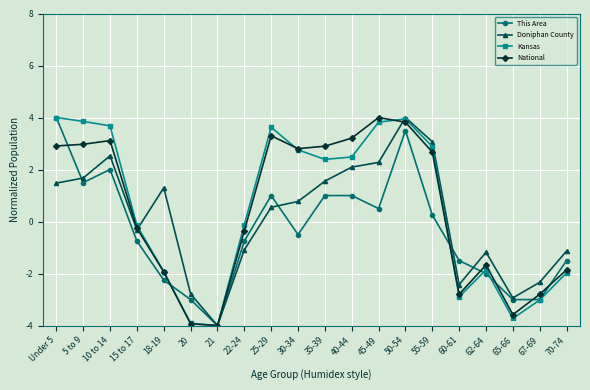

What is the difference between the maximum and minimum values in the This Area series?

8.0